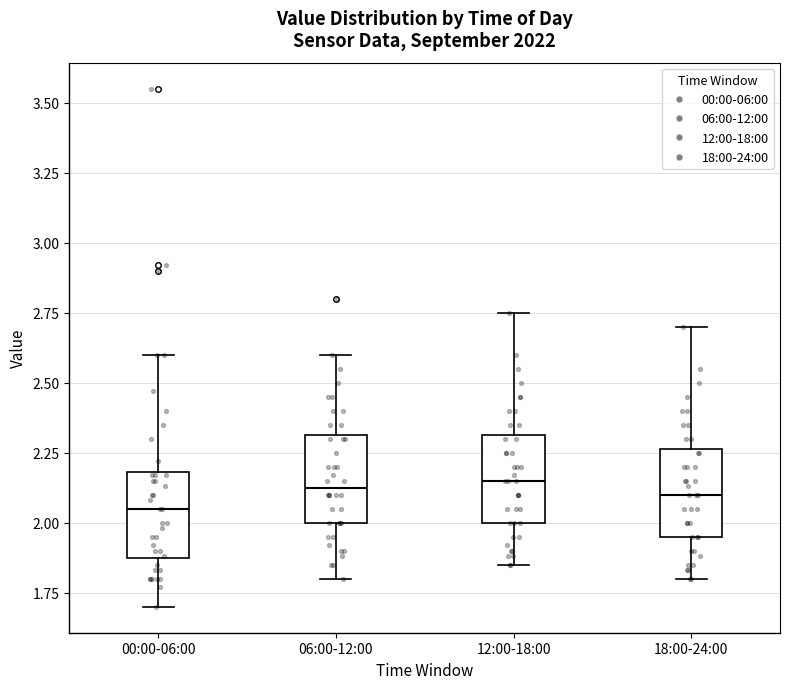

Where does the median line of the box for 12:00-18:00 sit on the y-axis? The values are not printed on the chart, so give them approximately, as read against the axis.

2.15